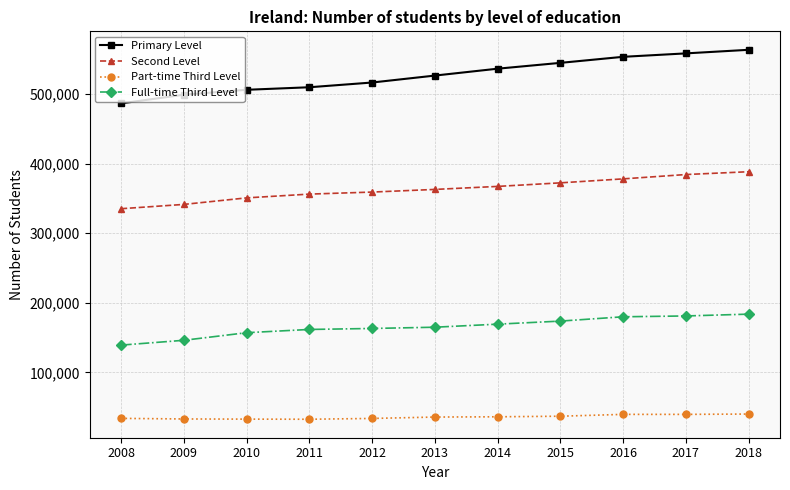

What are all the series names shown in the legend?

Primary Level, Second Level, Part-time Third Level, Full-time Third Level